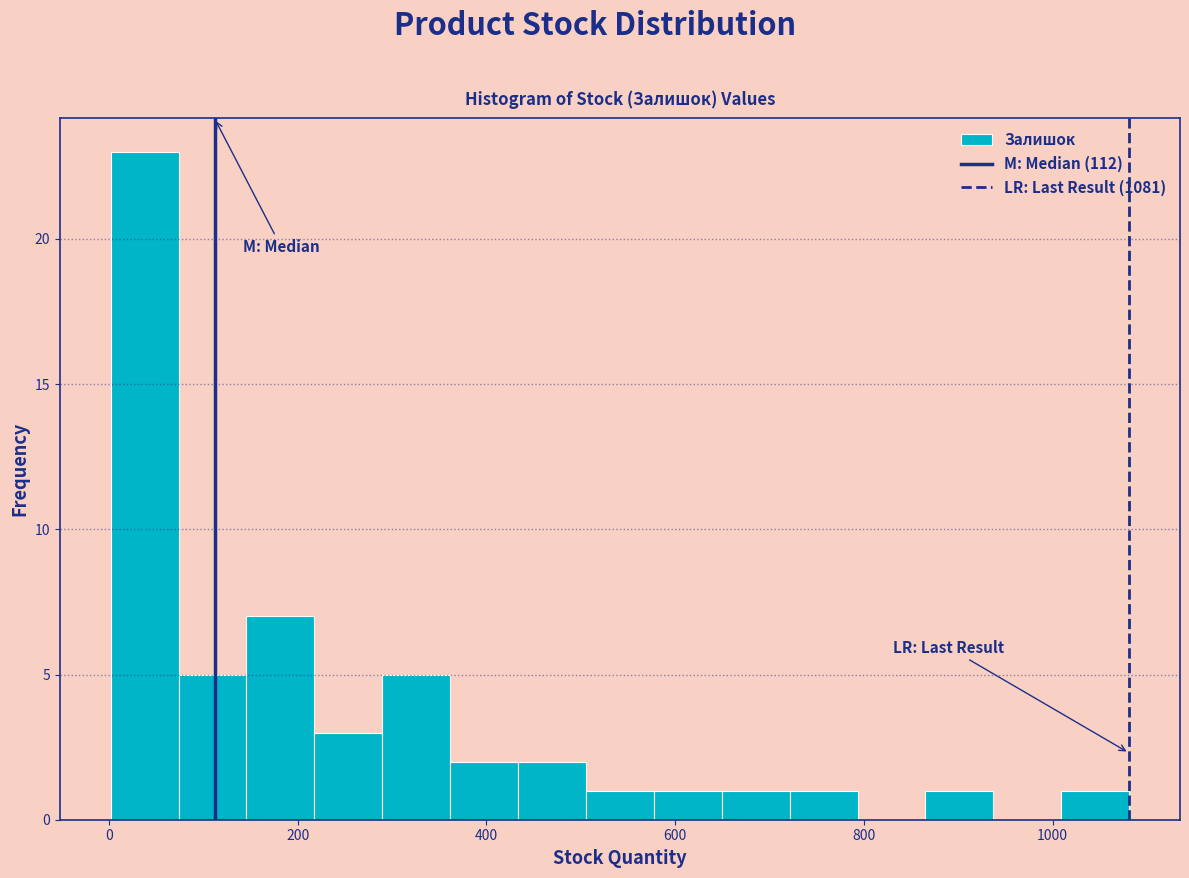

Read against the x-axis, roughly where is the centre of the tallest bar?

40